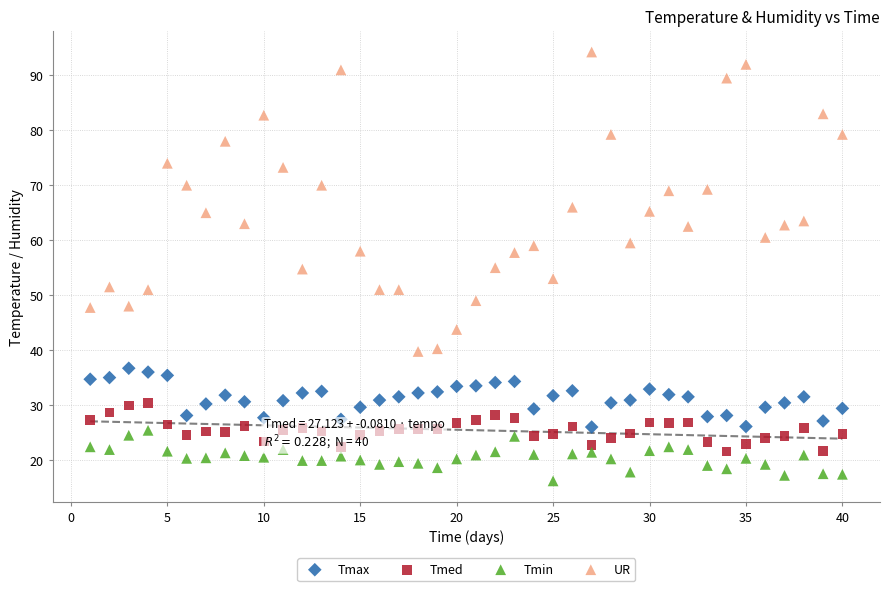

Which series has the widest spread of Y values?

UR